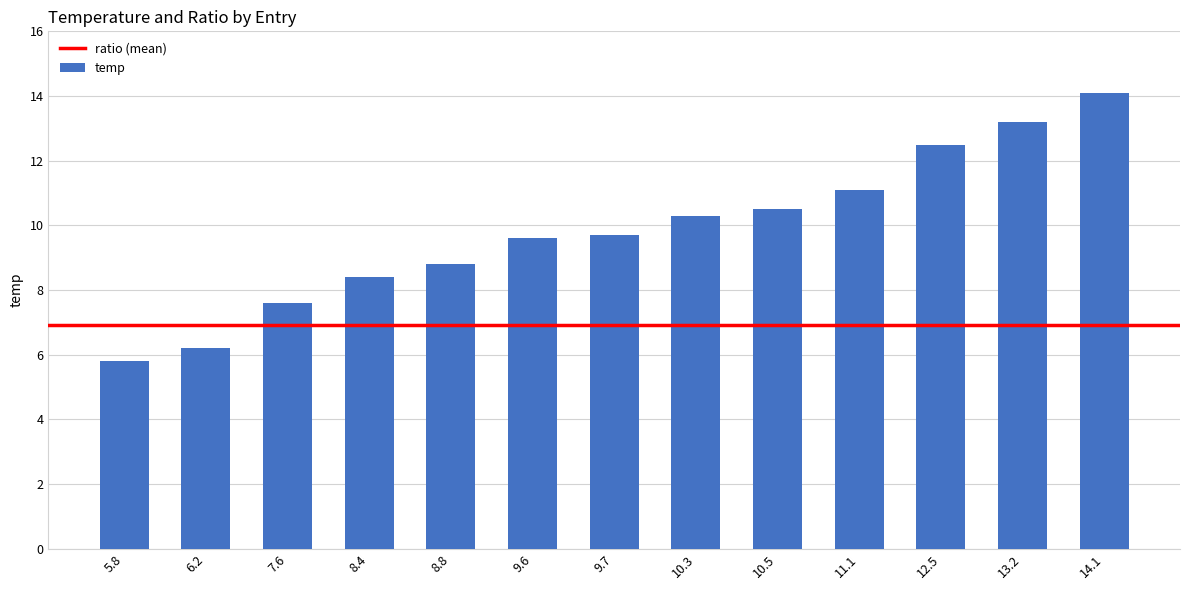

Which has a higher value, 11.1 or 10.3?

11.1